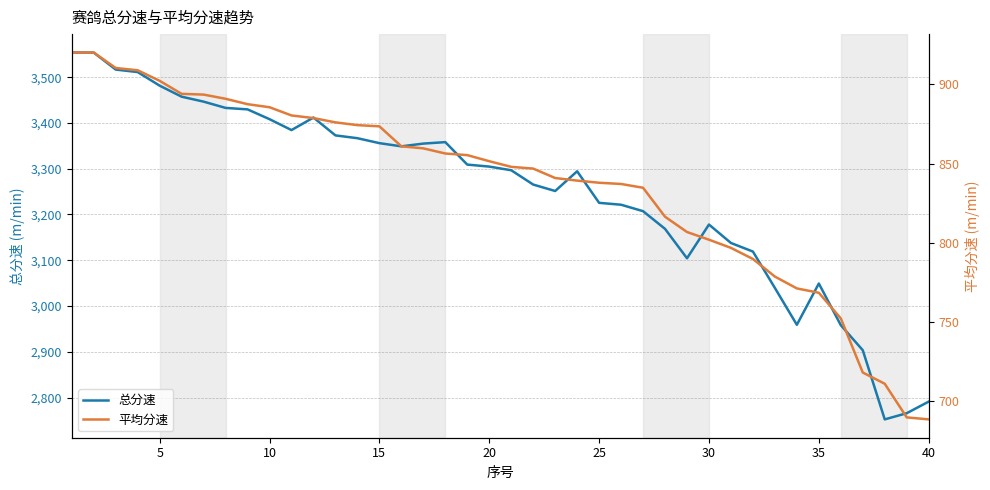

List the series in order of their overall mean, lowest first.

平均分速, 总分速